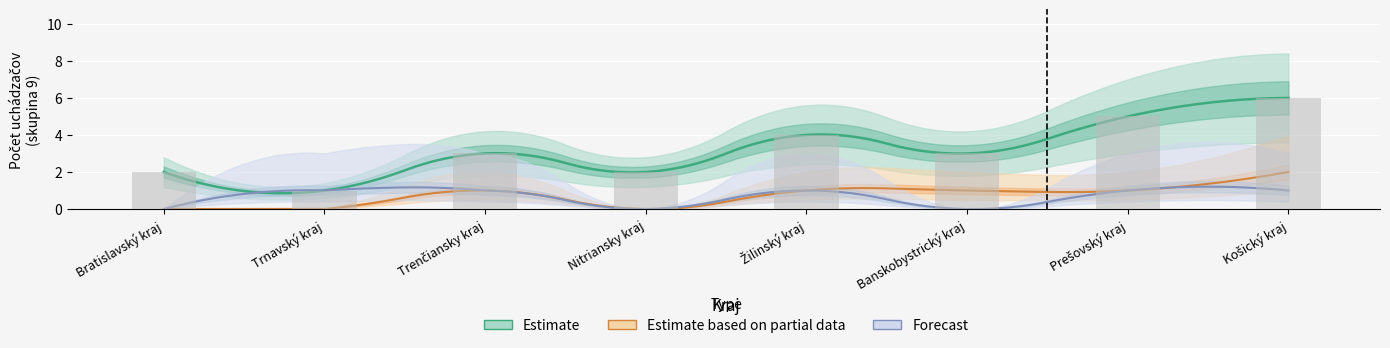

The Počet UoZ spolu series shows 4 at Žilinský kraj. True or false?

True